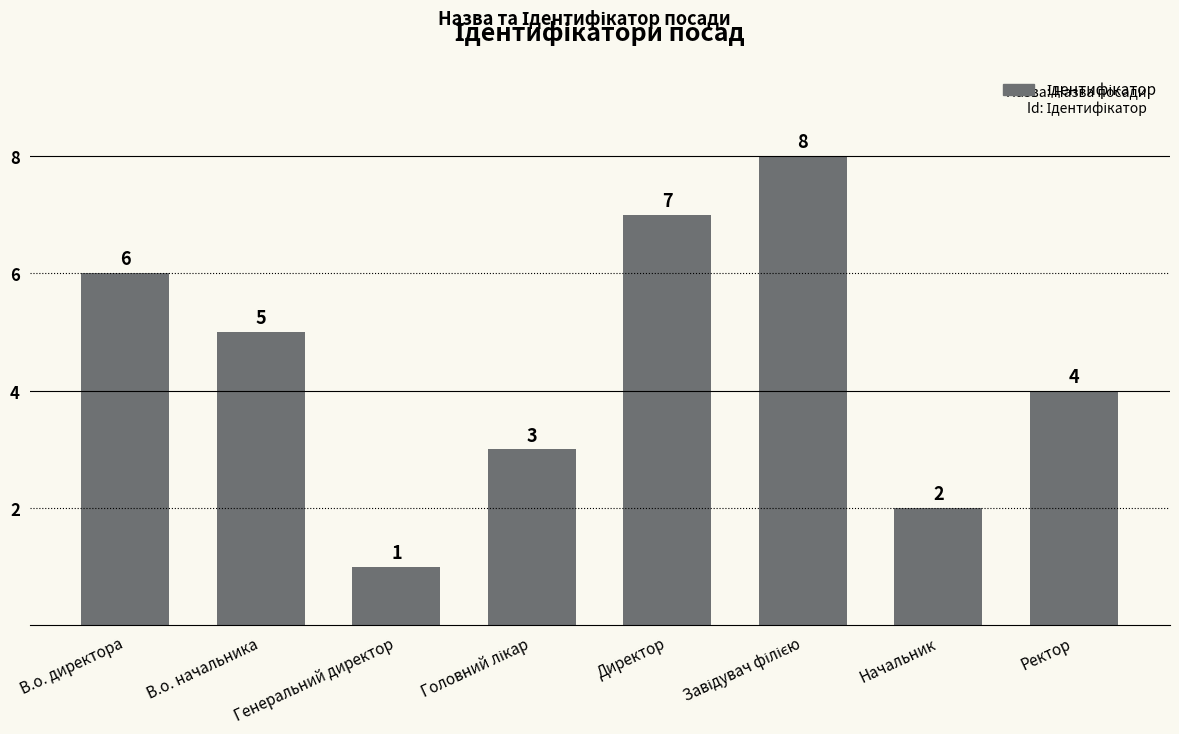

Between Ректор and В.о. начальника, which is larger?

В.о. начальника